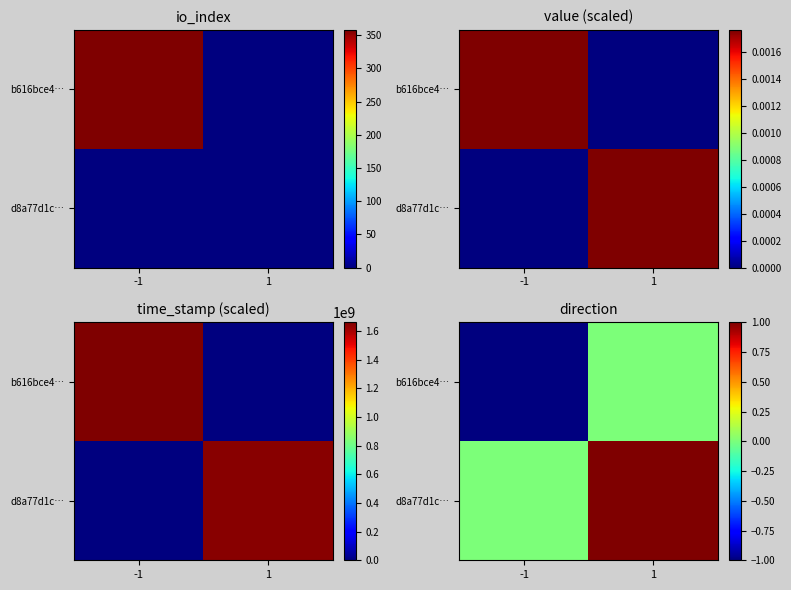

Between -1 and 1, which is larger?

1